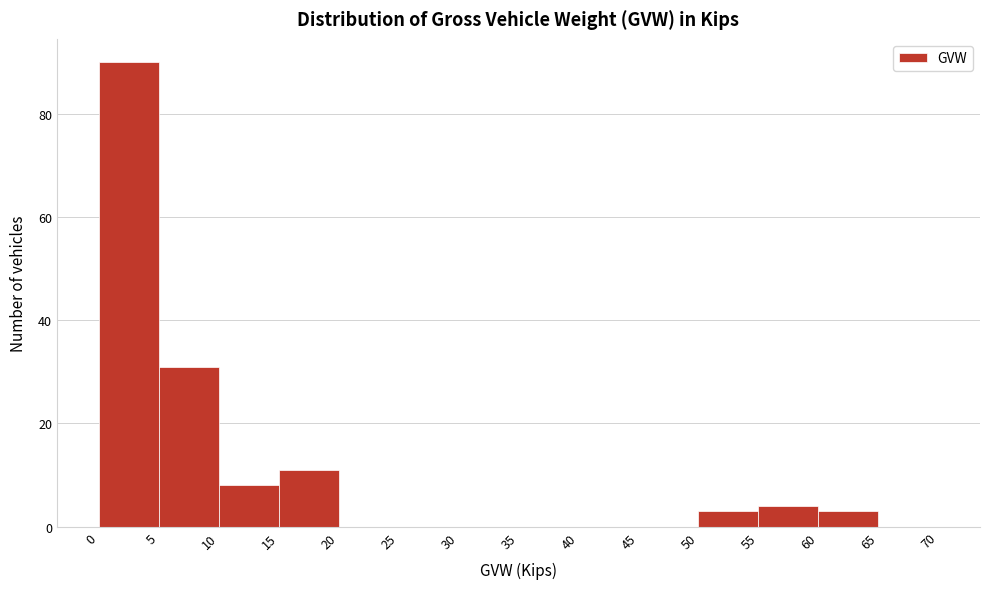

What is the height of the bar covering 5 to 10 on the x-axis? The values are not printed on the chart, so give them approximately, as read against the axis.

32